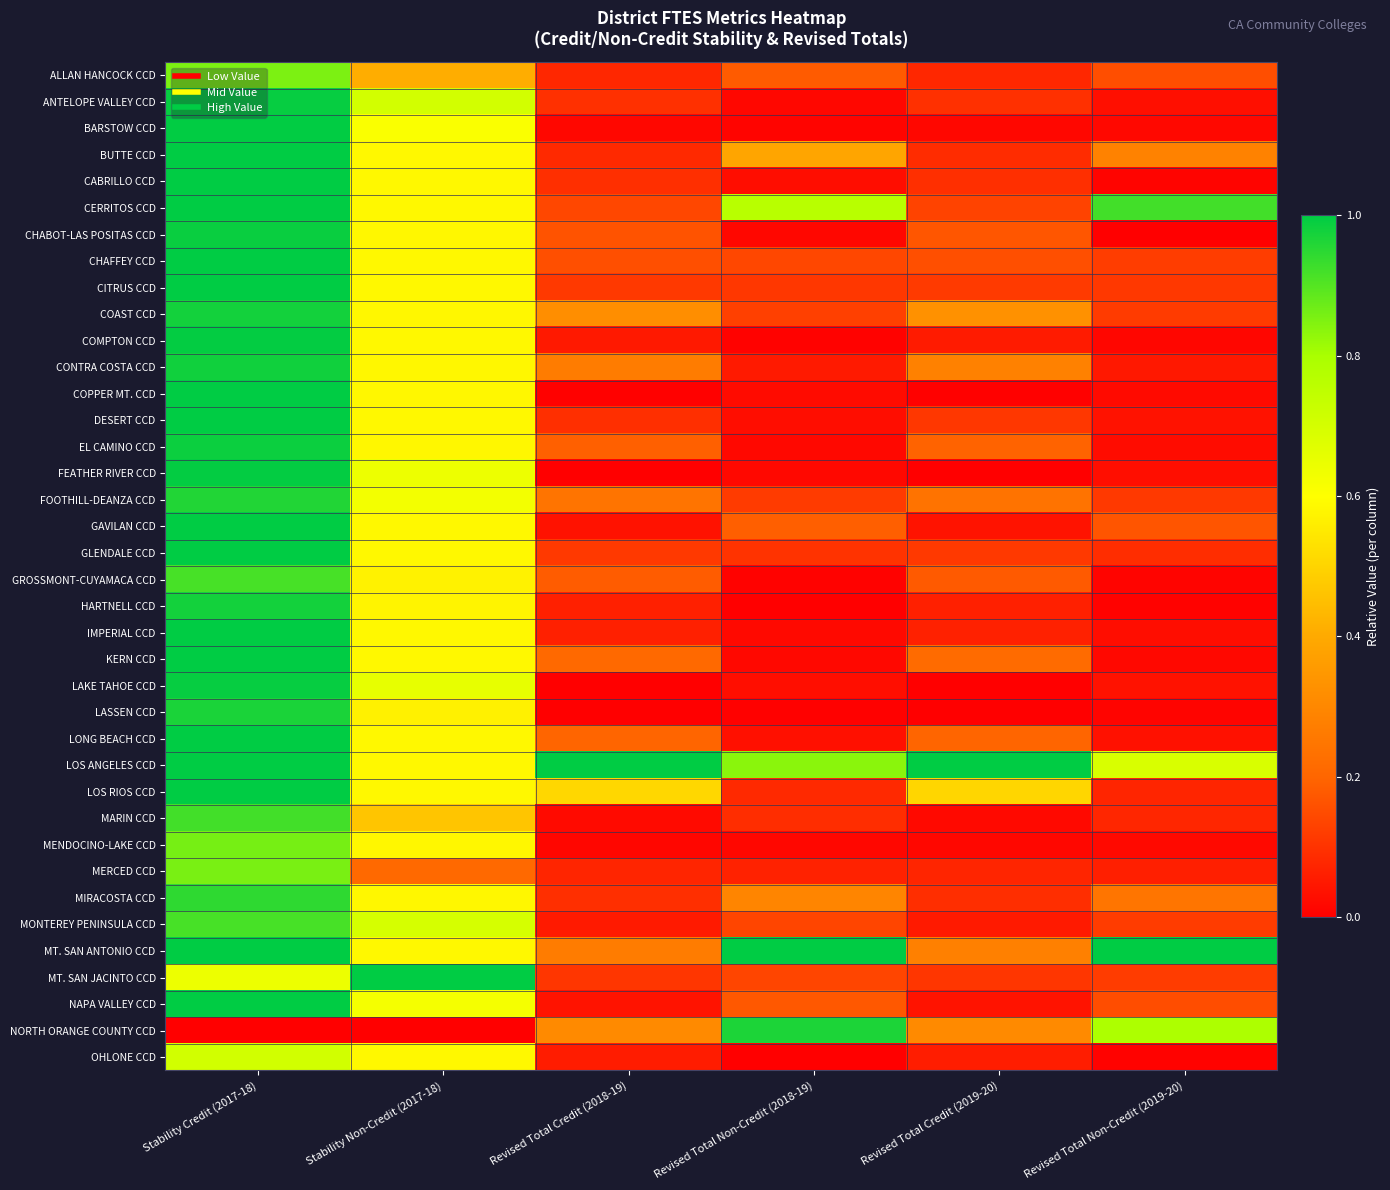

Reading left to right, list all the values displayed in this chart.

ALLAN HANCOCK CCD: Stability Credit (2017-18)=0.9	Stability Non-Credit (2017-18)=0.4	Revised Total Credit (2018-19)=0.1	Revised Total Non-Credit (2018-19)=0.2	Revised Total Credit (2019-20)=0.1	Revised Total Non-Credit (2019-20)=0.2
ANTELOPE VALLEY CCD: Stability Credit (2017-18)=1.0	Stability Non-Credit (2017-18)=0.7	Revised Total Credit (2018-19)=0.1	Revised Total Non-Credit (2018-19)=0.0	Revised Total Credit (2019-20)=0.1	Revised Total Non-Credit (2019-20)=0.0
BARSTOW CCD: Stability Credit (2017-18)=1.0	Stability Non-Credit (2017-18)=0.6	Revised Total Credit (2018-19)=0.0	Revised Total Non-Credit (2018-19)=0.0	Revised Total Credit (2019-20)=0.0	Revised Total Non-Credit (2019-20)=0.0
BUTTE CCD: Stability Credit (2017-18)=1.0	Stability Non-Credit (2017-18)=0.6	Revised Total Credit (2018-19)=0.1	Revised Total Non-Credit (2018-19)=0.4	Revised Total Credit (2019-20)=0.1	Revised Total Non-Credit (2019-20)=0.3
CABRILLO CCD: Stability Credit (2017-18)=1.0	Stability Non-Credit (2017-18)=0.6	Revised Total Credit (2018-19)=0.1	Revised Total Non-Credit (2018-19)=0.0	Revised Total Credit (2019-20)=0.1	Revised Total Non-Credit (2019-20)=0.0
CERRITOS CCD: Stability Credit (2017-18)=1.0	Stability Non-Credit (2017-18)=0.6	Revised Total Credit (2018-19)=0.1	Revised Total Non-Credit (2018-19)=0.8	Revised Total Credit (2019-20)=0.1	Revised Total Non-Credit (2019-20)=0.9
CHABOT-LAS POSITAS CCD: Stability Credit (2017-18)=1.0	Stability Non-Credit (2017-18)=0.6	Revised Total Credit (2018-19)=0.2	Revised Total Non-Credit (2018-19)=0.0	Revised Total Credit (2019-20)=0.2	Revised Total Non-Credit (2019-20)=0.0
CHAFFEY CCD: Stability Credit (2017-18)=1.0	Stability Non-Credit (2017-18)=0.6	Revised Total Credit (2018-19)=0.2	Revised Total Non-Credit (2018-19)=0.1	Revised Total Credit (2019-20)=0.2	Revised Total Non-Credit (2019-20)=0.1
CITRUS CCD: Stability Credit (2017-18)=1.0	Stability Non-Credit (2017-18)=0.6	Revised Total Credit (2018-19)=0.1	Revised Total Non-Credit (2018-19)=0.1	Revised Total Credit (2019-20)=0.1	Revised Total Non-Credit (2019-20)=0.1
COAST CCD: Stability Credit (2017-18)=1.0	Stability Non-Credit (2017-18)=0.6	Revised Total Credit (2018-19)=0.3	Revised Total Non-Credit (2018-19)=0.1	Revised Total Credit (2019-20)=0.3	Revised Total Non-Credit (2019-20)=0.1
COMPTON CCD: Stability Credit (2017-18)=1.0	Stability Non-Credit (2017-18)=0.6	Revised Total Credit (2018-19)=0.1	Revised Total Non-Credit (2018-19)=0.0	Revised Total Credit (2019-20)=0.1	Revised Total Non-Credit (2019-20)=0.0
CONTRA COSTA CCD: Stability Credit (2017-18)=1.0	Stability Non-Credit (2017-18)=0.6	Revised Total Credit (2018-19)=0.3	Revised Total Non-Credit (2018-19)=0.1	Revised Total Credit (2019-20)=0.3	Revised Total Non-Credit (2019-20)=0.0
COPPER MT. CCD: Stability Credit (2017-18)=1.0	Stability Non-Credit (2017-18)=0.6	Revised Total Credit (2018-19)=0.0	Revised Total Non-Credit (2018-19)=0.0	Revised Total Credit (2019-20)=0.0	Revised Total Non-Credit (2019-20)=0.0
DESERT CCD: Stability Credit (2017-18)=1.0	Stability Non-Credit (2017-18)=0.6	Revised Total Credit (2018-19)=0.1	Revised Total Non-Credit (2018-19)=0.0	Revised Total Credit (2019-20)=0.1	Revised Total Non-Credit (2019-20)=0.0
EL CAMINO CCD: Stability Credit (2017-18)=1.0	Stability Non-Credit (2017-18)=0.6	Revised Total Credit (2018-19)=0.2	Revised Total Non-Credit (2018-19)=0.0	Revised Total Credit (2019-20)=0.2	Revised Total Non-Credit (2019-20)=0.0
FEATHER RIVER CCD: Stability Credit (2017-18)=1.0	Stability Non-Credit (2017-18)=0.6	Revised Total Credit (2018-19)=0.0	Revised Total Non-Credit (2018-19)=0.0	Revised Total Credit (2019-20)=0.0	Revised Total Non-Credit (2019-20)=0.0
FOOTHILL-DEANZA CCD: Stability Credit (2017-18)=1.0	Stability Non-Credit (2017-18)=0.6	Revised Total Credit (2018-19)=0.2	Revised Total Non-Credit (2018-19)=0.1	Revised Total Credit (2019-20)=0.2	Revised Total Non-Credit (2019-20)=0.1
GAVILAN CCD: Stability Credit (2017-18)=1.0	Stability Non-Credit (2017-18)=0.6	Revised Total Credit (2018-19)=0.0	Revised Total Non-Credit (2018-19)=0.2	Revised Total Credit (2019-20)=0.0	Revised Total Non-Credit (2019-20)=0.2
GLENDALE CCD: Stability Credit (2017-18)=1.0	Stability Non-Credit (2017-18)=0.6	Revised Total Credit (2018-19)=0.1	Revised Total Non-Credit (2018-19)=0.1	Revised Total Credit (2019-20)=0.1	Revised Total Non-Credit (2019-20)=0.1
GROSSMONT-CUYAMACA CCD: Stability Credit (2017-18)=0.9	Stability Non-Credit (2017-18)=0.6	Revised Total Credit (2018-19)=0.2	Revised Total Non-Credit (2018-19)=0.0	Revised Total Credit (2019-20)=0.2	Revised Total Non-Credit (2019-20)=0.0
HARTNELL CCD: Stability Credit (2017-18)=1.0	Stability Non-Credit (2017-18)=0.6	Revised Total Credit (2018-19)=0.1	Revised Total Non-Credit (2018-19)=0.0	Revised Total Credit (2019-20)=0.1	Revised Total Non-Credit (2019-20)=0.0
IMPERIAL CCD: Stability Credit (2017-18)=1.0	Stability Non-Credit (2017-18)=0.6	Revised Total Credit (2018-19)=0.1	Revised Total Non-Credit (2018-19)=0.0	Revised Total Credit (2019-20)=0.1	Revised Total Non-Credit (2019-20)=0.0
KERN CCD: Stability Credit (2017-18)=1.0	Stability Non-Credit (2017-18)=0.6	Revised Total Credit (2018-19)=0.2	Revised Total Non-Credit (2018-19)=0.0	Revised Total Credit (2019-20)=0.2	Revised Total Non-Credit (2019-20)=0.0
LAKE TAHOE CCD: Stability Credit (2017-18)=1.0	Stability Non-Credit (2017-18)=0.7	Revised Total Credit (2018-19)=0.0	Revised Total Non-Credit (2018-19)=0.0	Revised Total Credit (2019-20)=0.0	Revised Total Non-Credit (2019-20)=0.0
LASSEN CCD: Stability Credit (2017-18)=1.0	Stability Non-Credit (2017-18)=0.6	Revised Total Credit (2018-19)=0.0	Revised Total Non-Credit (2018-19)=0.0	Revised Total Credit (2019-20)=0.0	Revised Total Non-Credit (2019-20)=0.0
LONG BEACH CCD: Stability Credit (2017-18)=1.0	Stability Non-Credit (2017-18)=0.6	Revised Total Credit (2018-19)=0.2	Revised Total Non-Credit (2018-19)=0.0	Revised Total Credit (2019-20)=0.2	Revised Total Non-Credit (2019-20)=0.0
LOS ANGELES CCD: Stability Credit (2017-18)=1.0	Stability Non-Credit (2017-18)=0.6	Revised Total Credit (2018-19)=1.0	Revised Total Non-Credit (2018-19)=0.8	Revised Total Credit (2019-20)=1.0	Revised Total Non-Credit (2019-20)=0.7
LOS RIOS CCD: Stability Credit (2017-18)=1.0	Stability Non-Credit (2017-18)=0.6	Revised Total Credit (2018-19)=0.5	Revised Total Non-Credit (2018-19)=0.1	Revised Total Credit (2019-20)=0.5	Revised Total Non-Credit (2019-20)=0.1
MARIN CCD: Stability Credit (2017-18)=0.9	Stability Non-Credit (2017-18)=0.5	Revised Total Credit (2018-19)=0.0	Revised Total Non-Credit (2018-19)=0.1	Revised Total Credit (2019-20)=0.0	Revised Total Non-Credit (2019-20)=0.1
MENDOCINO-LAKE CCD: Stability Credit (2017-18)=0.9	Stability Non-Credit (2017-18)=0.6	Revised Total Credit (2018-19)=0.0	Revised Total Non-Credit (2018-19)=0.0	Revised Total Credit (2019-20)=0.0	Revised Total Non-Credit (2019-20)=0.0
MERCED CCD: Stability Credit (2017-18)=0.9	Stability Non-Credit (2017-18)=0.2	Revised Total Credit (2018-19)=0.1	Revised Total Non-Credit (2018-19)=0.1	Revised Total Credit (2019-20)=0.1	Revised Total Non-Credit (2019-20)=0.1
MIRACOSTA CCD: Stability Credit (2017-18)=0.9	Stability Non-Credit (2017-18)=0.6	Revised Total Credit (2018-19)=0.1	Revised Total Non-Credit (2018-19)=0.3	Revised Total Credit (2019-20)=0.1	Revised Total Non-Credit (2019-20)=0.2
MONTEREY PENINSULA CCD: Stability Credit (2017-18)=0.9	Stability Non-Credit (2017-18)=0.7	Revised Total Credit (2018-19)=0.1	Revised Total Non-Credit (2018-19)=0.1	Revised Total Credit (2019-20)=0.1	Revised Total Non-Credit (2019-20)=0.1
MT. SAN ANTONIO CCD: Stability Credit (2017-18)=1.0	Stability Non-Credit (2017-18)=0.6	Revised Total Credit (2018-19)=0.3	Revised Total Non-Credit (2018-19)=1.0	Revised Total Credit (2019-20)=0.3	Revised Total Non-Credit (2019-20)=1.0
MT. SAN JACINTO CCD: Stability Credit (2017-18)=0.6	Stability Non-Credit (2017-18)=1.0	Revised Total Credit (2018-19)=0.1	Revised Total Non-Credit (2018-19)=0.1	Revised Total Credit (2019-20)=0.1	Revised Total Non-Credit (2019-20)=0.1
NAPA VALLEY CCD: Stability Credit (2017-18)=1.0	Stability Non-Credit (2017-18)=0.6	Revised Total Credit (2018-19)=0.0	Revised Total Non-Credit (2018-19)=0.2	Revised Total Credit (2019-20)=0.0	Revised Total Non-Credit (2019-20)=0.2
NORTH ORANGE COUNTY CCD: Stability Credit (2017-18)=0.0	Stability Non-Credit (2017-18)=0.0	Revised Total Credit (2018-19)=0.3	Revised Total Non-Credit (2018-19)=1.0	Revised Total Credit (2019-20)=0.3	Revised Total Non-Credit (2019-20)=0.8
OHLONE CCD: Stability Credit (2017-18)=0.7	Stability Non-Credit (2017-18)=0.6	Revised Total Credit (2018-19)=0.1	Revised Total Non-Credit (2018-19)=0.0	Revised Total Credit (2019-20)=0.1	Revised Total Non-Credit (2019-20)=0.0